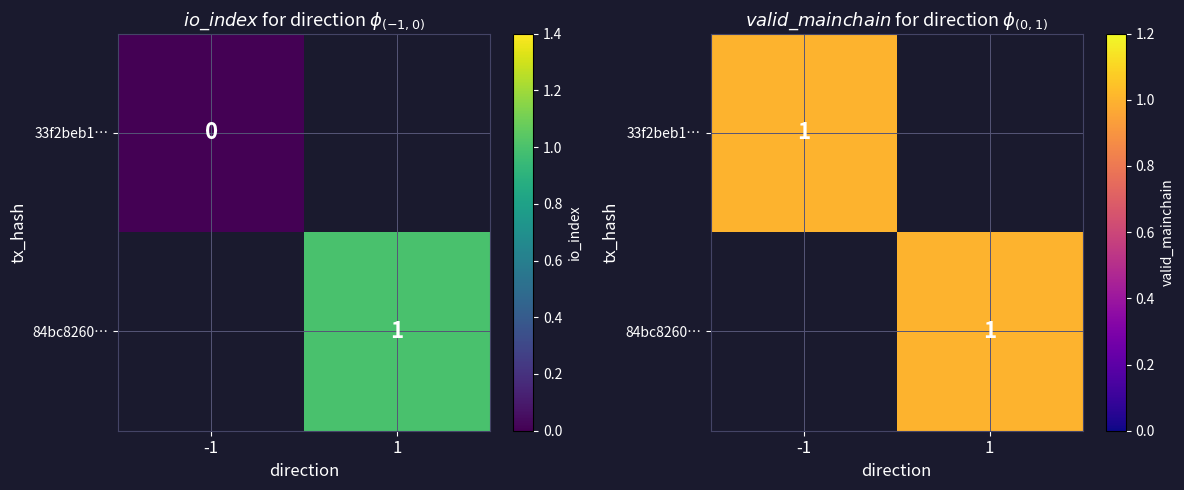

The value of 33f2beb1709b7e1bc849ea39fabcb971a2f513a at direction is -1.0. True or false?

True